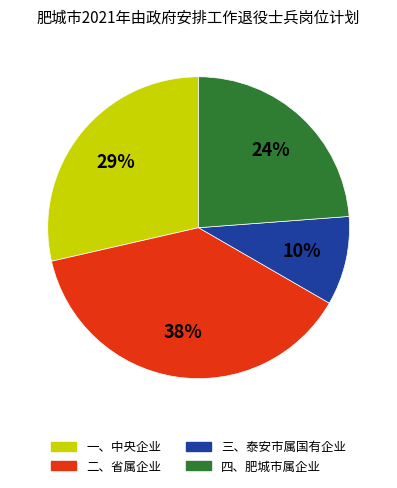

Count the number of slices in the pie.

4